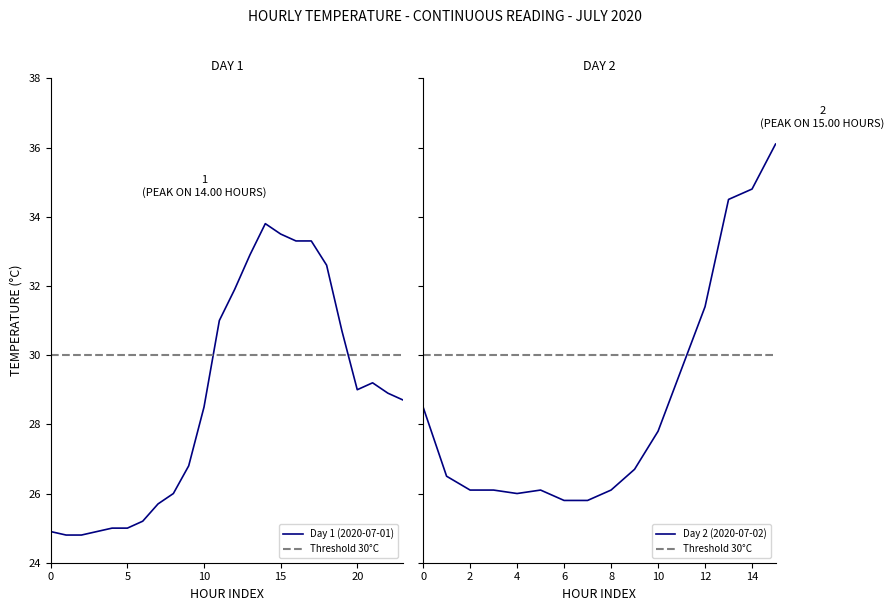

True or false: Daily Max Temp and Daily Min Temp cross at least once.

False